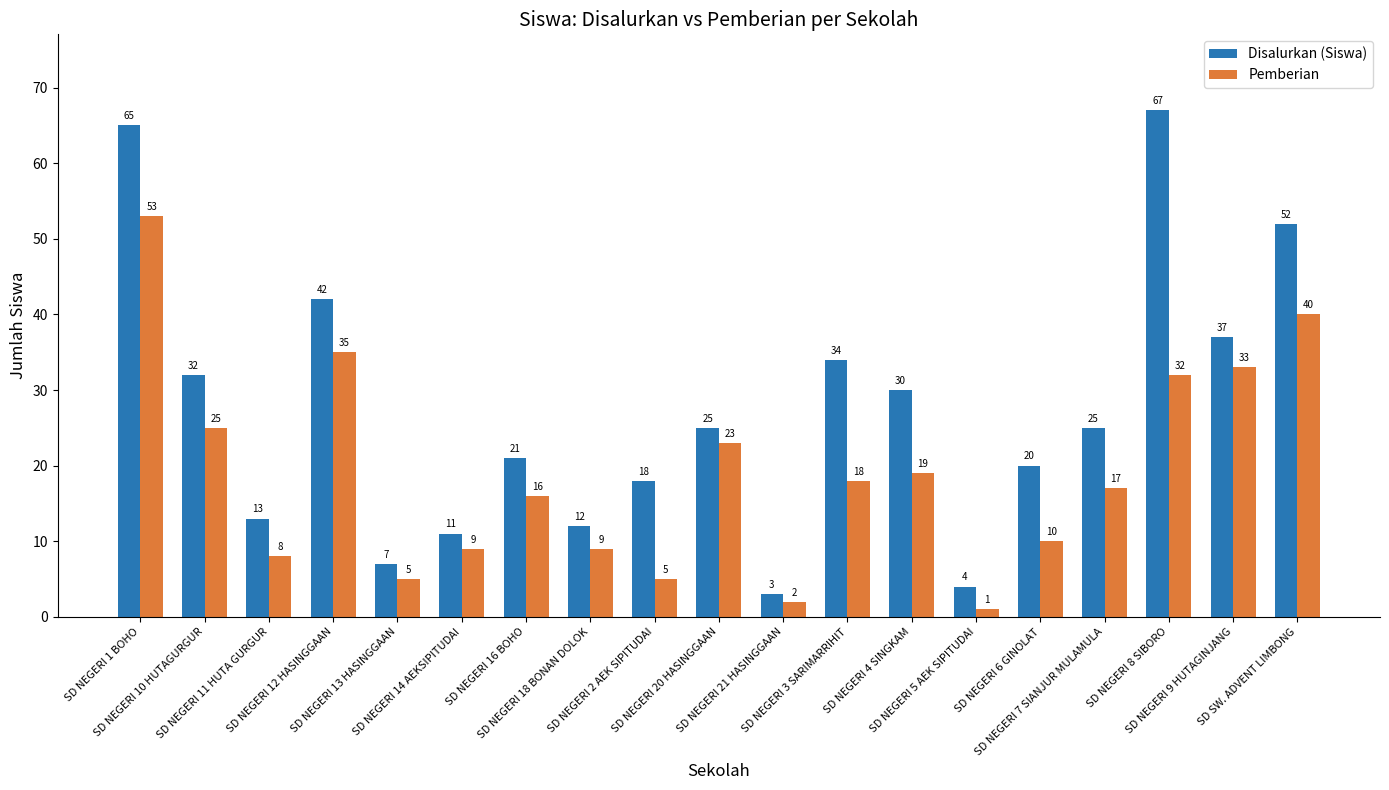

Which series changed the most between SD NEGERI 11 HUTA GURGUR and SD SW. ADVENT LIMBONG?

Disalurkan (Siswa)